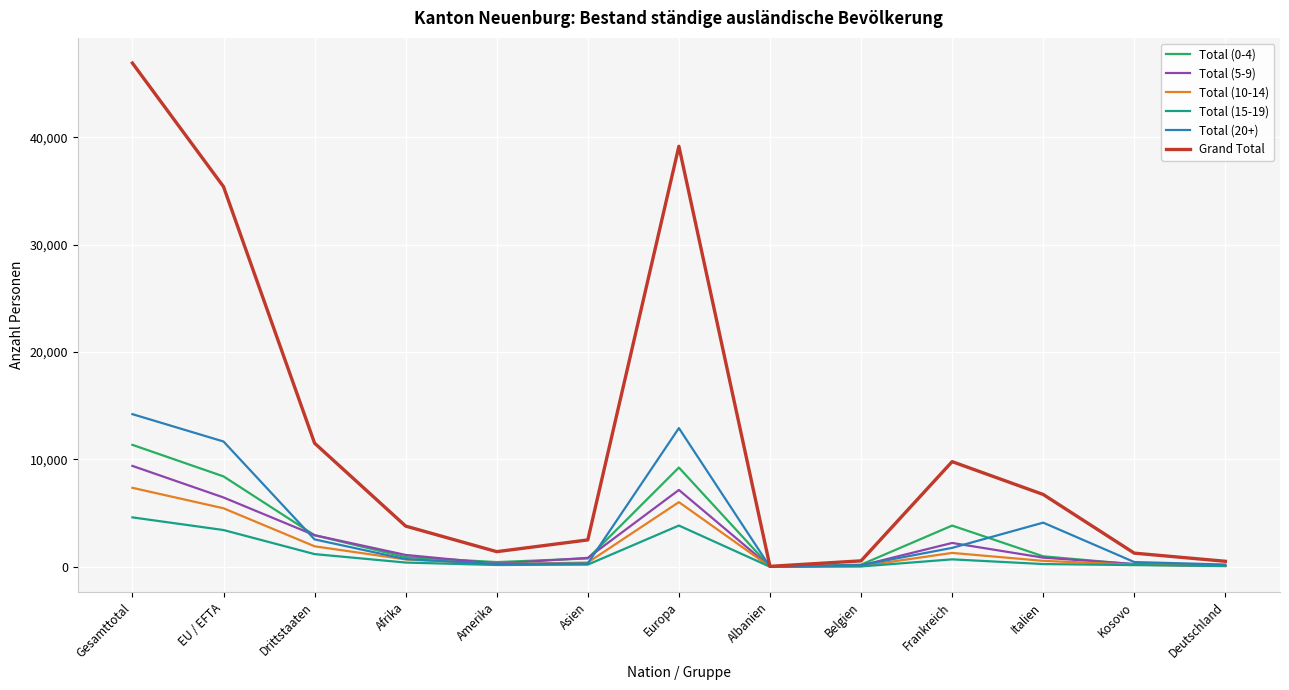

Which series changed the most between Belgien and Frankreich?

Grand Total